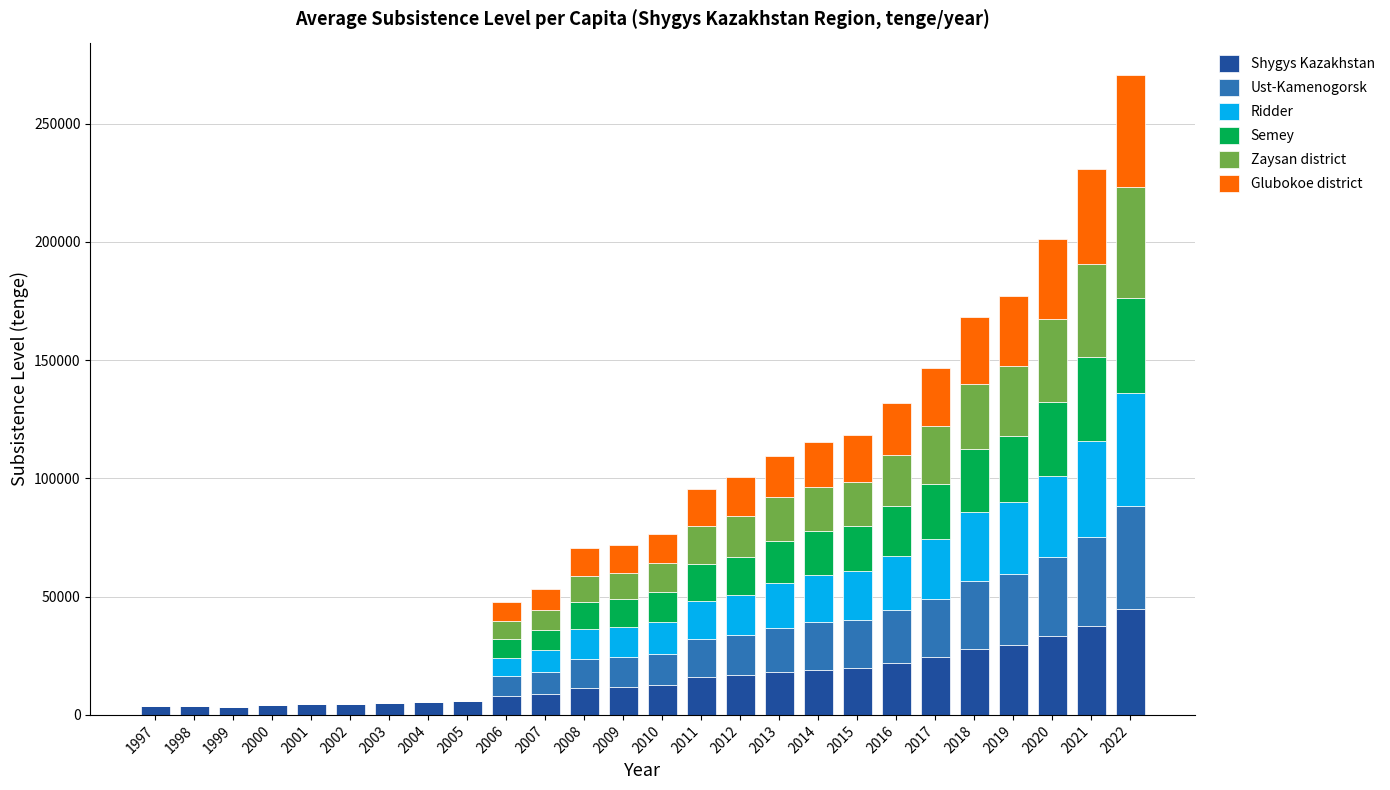

At which category is the sum across all series the highest?

2022